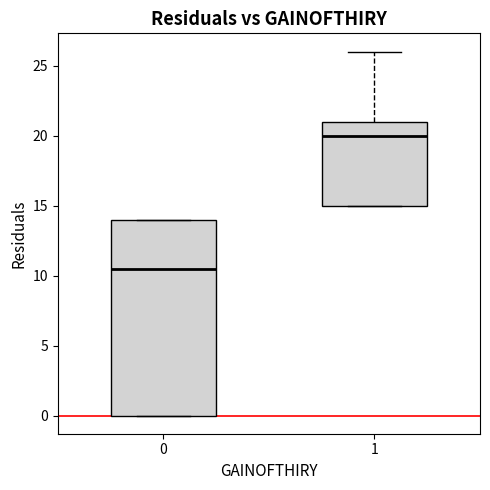

Reading left to right, read every box against the y-axis: the position of its median line, the range the box covers, and the ends of its whiskers. The values are not printed on the chart, so give them approximately, as read against the axis.

0: median 10.5, box 0.0 to 14.0, whiskers 0.0 to 14.0
1: median 20.0, box 15.0 to 21.0, whiskers 15.0 to 26.0